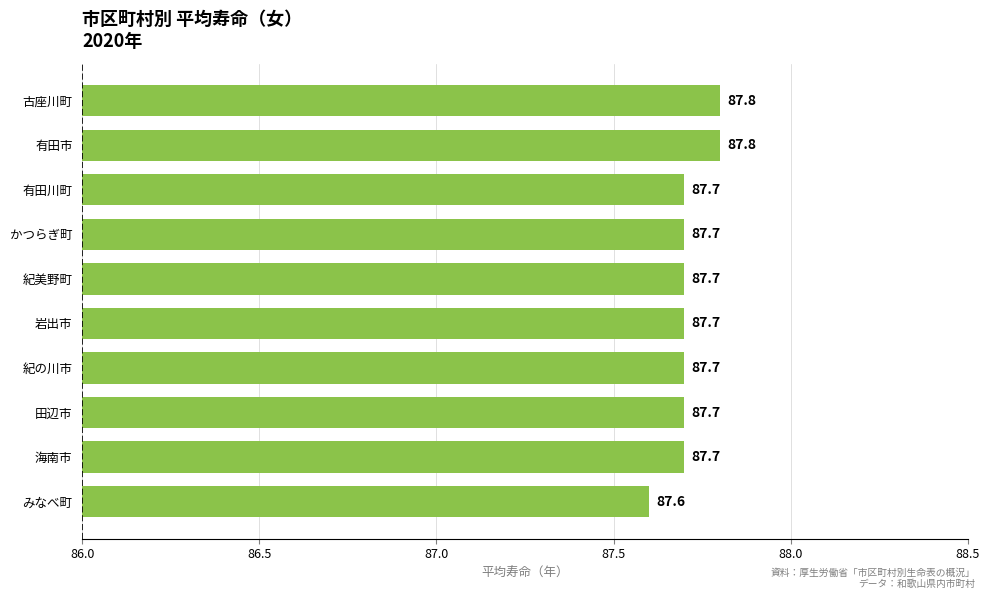

Reading bottom to top, extract all data points from this chart.

みなべ町=87.6	海南市=87.7	田辺市=87.7	紀の川市=87.7	岩出市=87.7	紀美野町=87.7	かつらぎ町=87.7	有田川町=87.7	有田市=87.8	古座川町=87.8